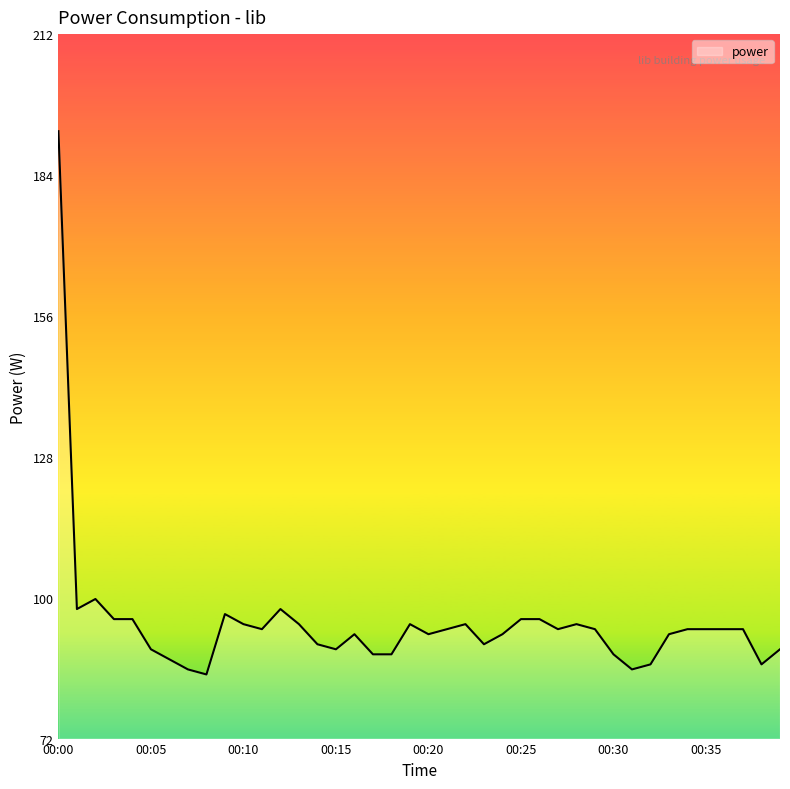

What is the smallest value displayed?

85